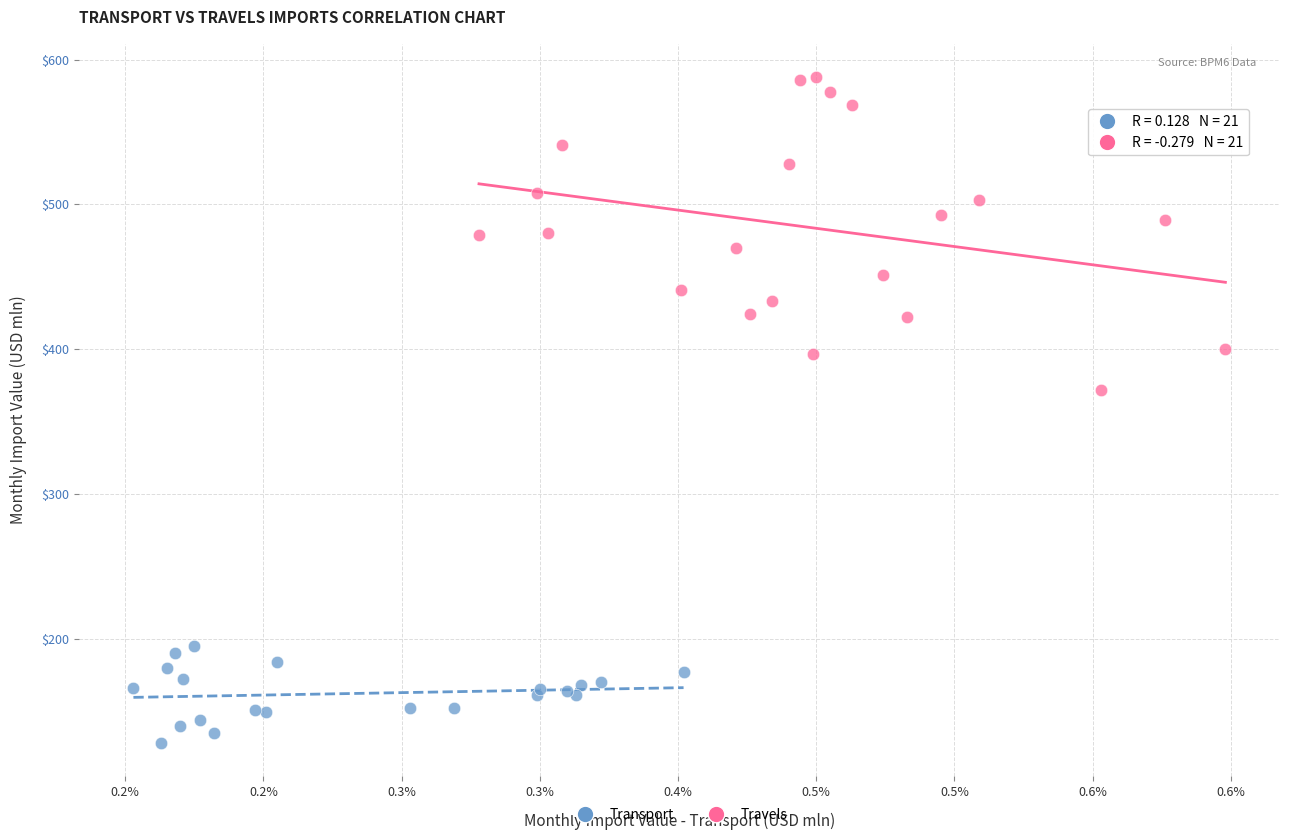

Which series contains the lowest Y value?

Transport